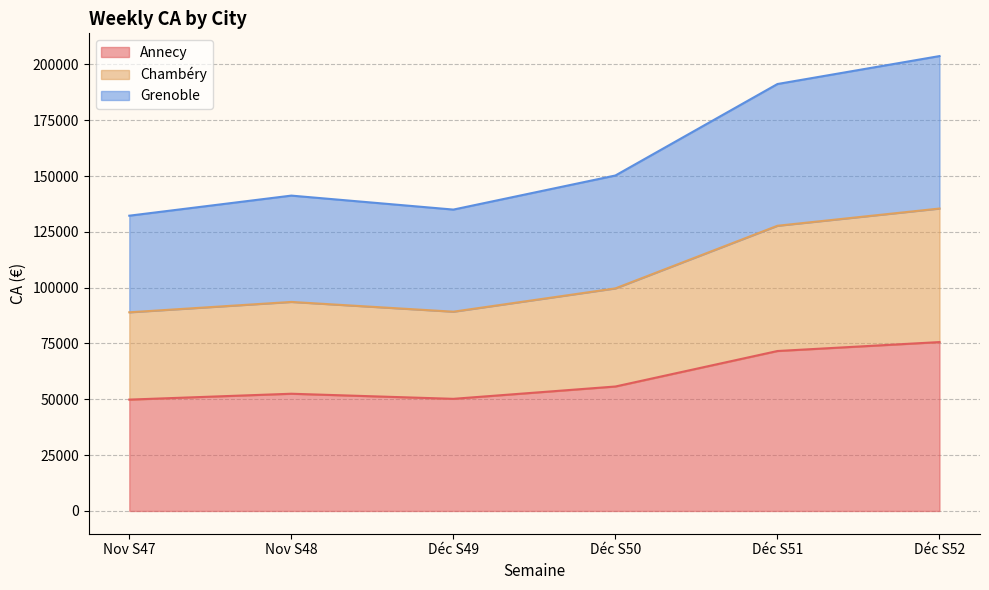

What is the total value across all series at Déc S49?

134969